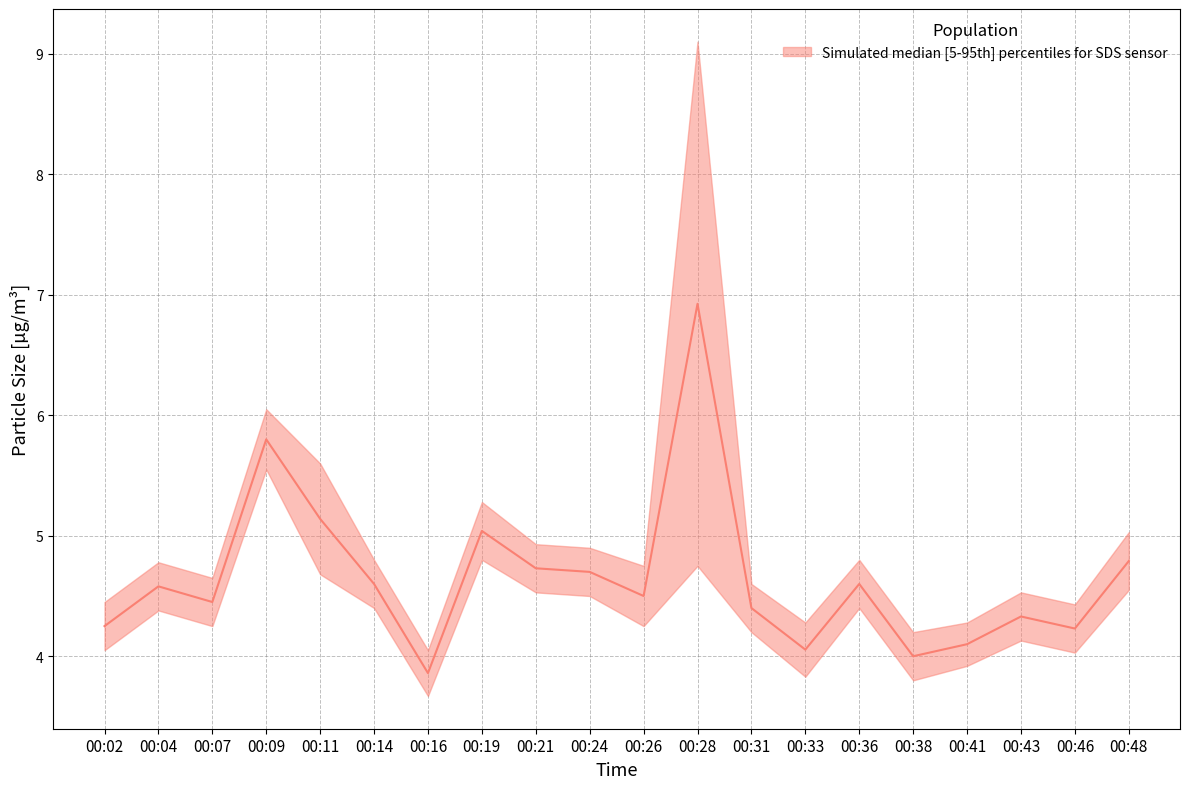

What is the spread (max minus min) of values at 00:16?

0.4